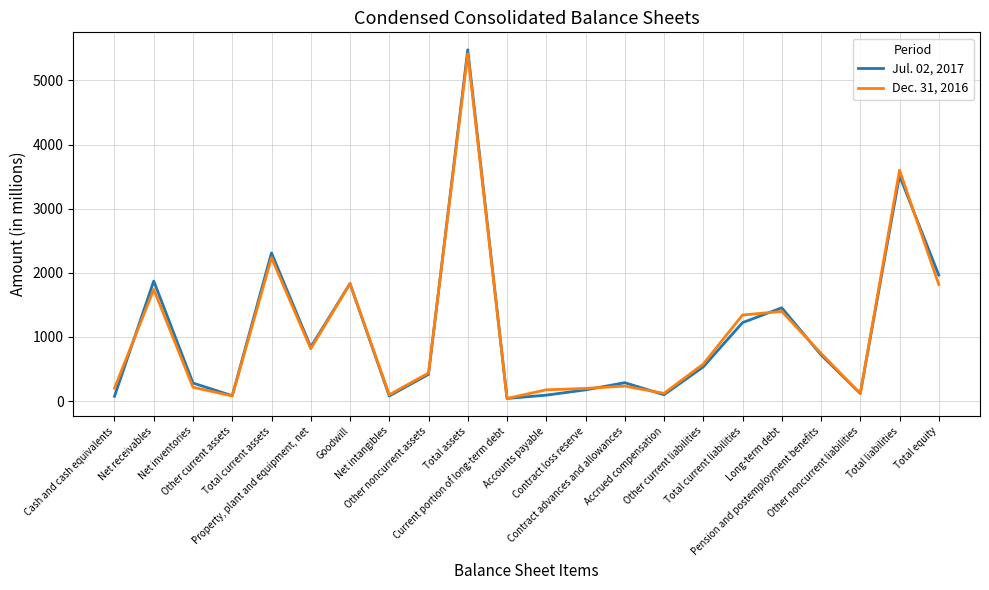

Rank the series by their maximum value, from lowest to highest.

Dec. 31, 2016, Jul. 02, 2017